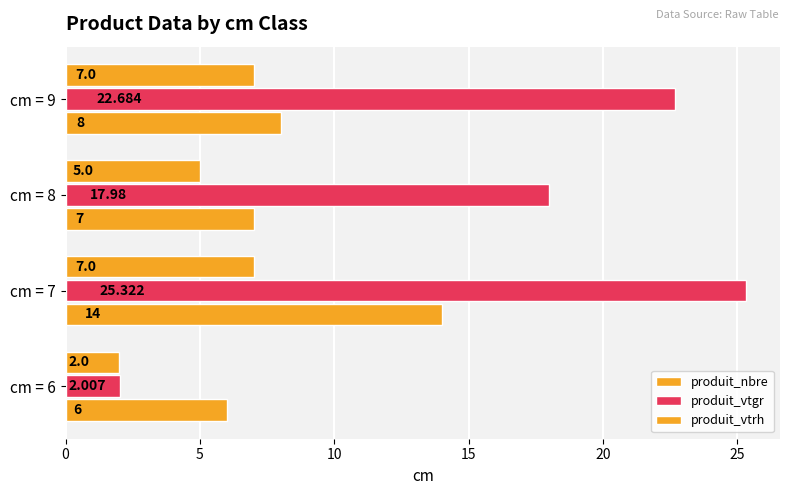

How many values in the produit_vtgr series exceed 22?

2